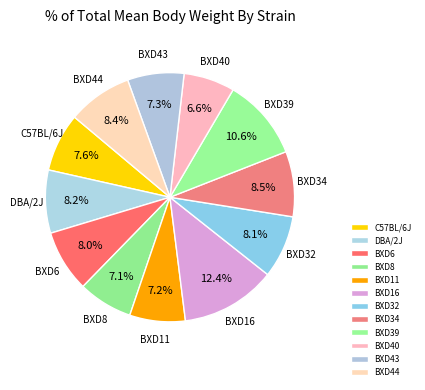

What percentage is the BXD6 slice, to the nearest percent?

8%